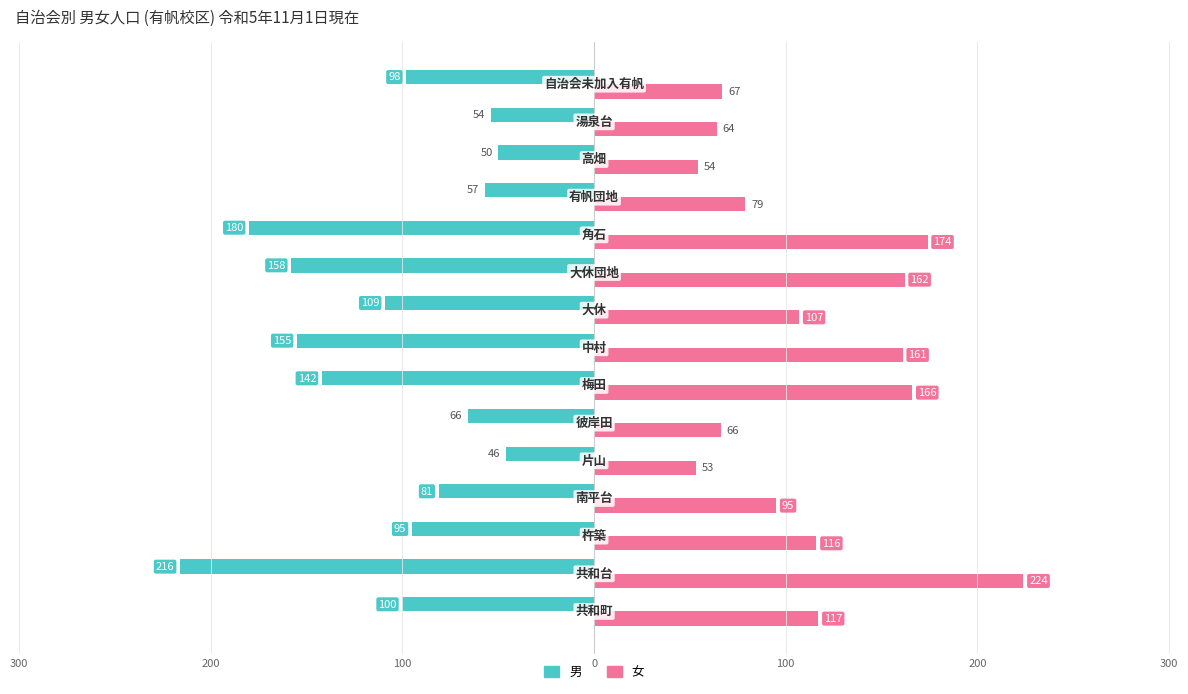

What are all the series names shown in the legend?

男, 女